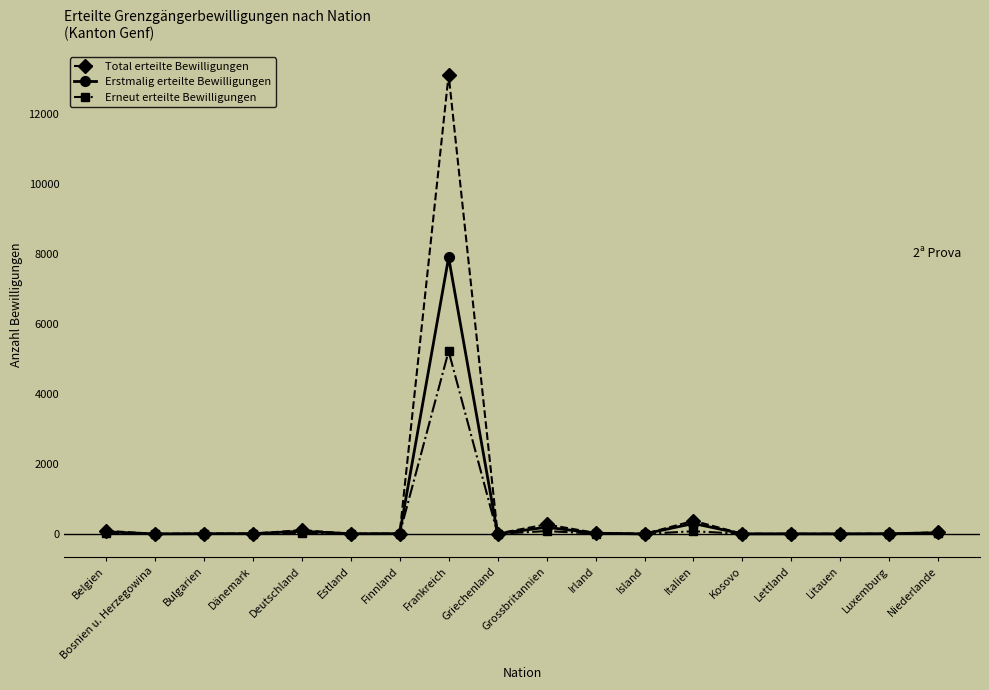

True or false: Erstmalig erteilte Bewilligungen has more than 1 interior local peaks.

True